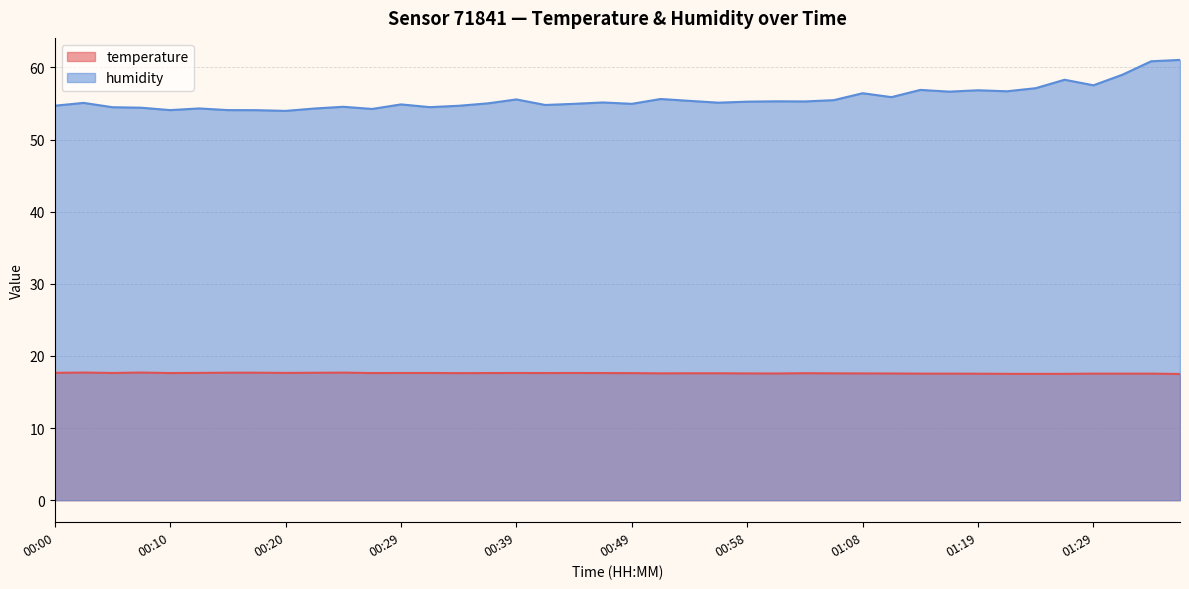

At 00:05, list the series in order from smallest to largest.

temperature, humidity